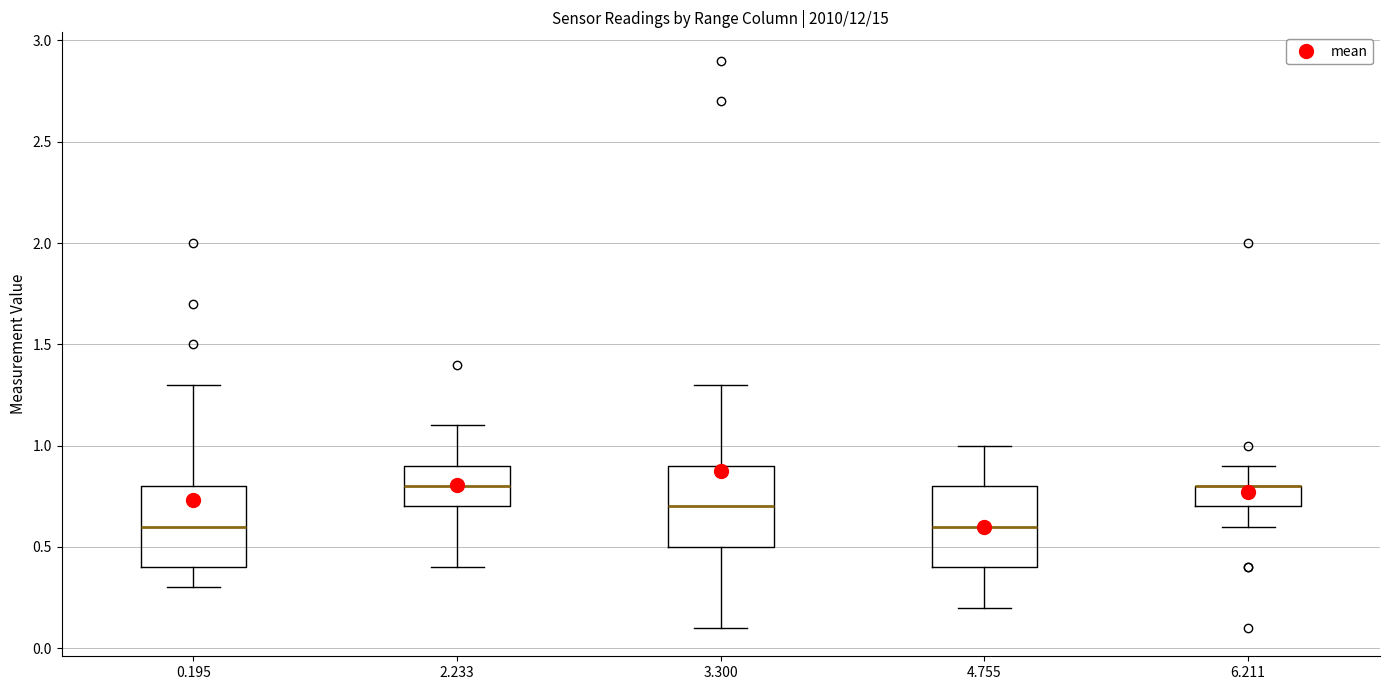

Reading left to right, read every box against the y-axis: the position of its median line, the range the box covers, and the ends of its whiskers. The values are not printed on the chart, so give them approximately, as read against the axis.

0.195: median 0.6, box 0.4 to 0.8, whiskers 0.3 to 1.3
2.233: median 0.8, box 0.7 to 0.9, whiskers 0.4 to 1.1
3.300: median 0.7, box 0.5 to 0.9, whiskers 0.1 to 1.3
4.755: median 0.6, box 0.4 to 0.8, whiskers 0.2 to 1.0
6.211: median 0.8 (drawn on the box's upper edge), box 0.7 to 0.8, whiskers 0.6 to 0.9